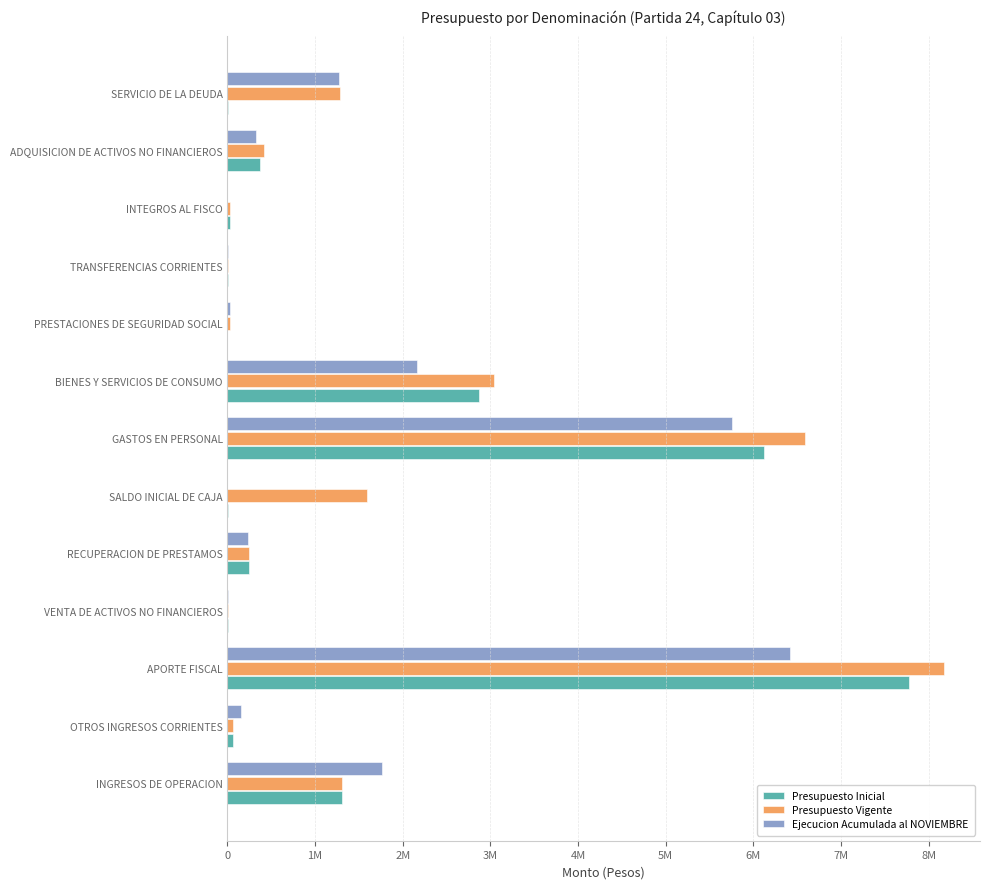

At how many categories does at least one series exceed 1390976?

5